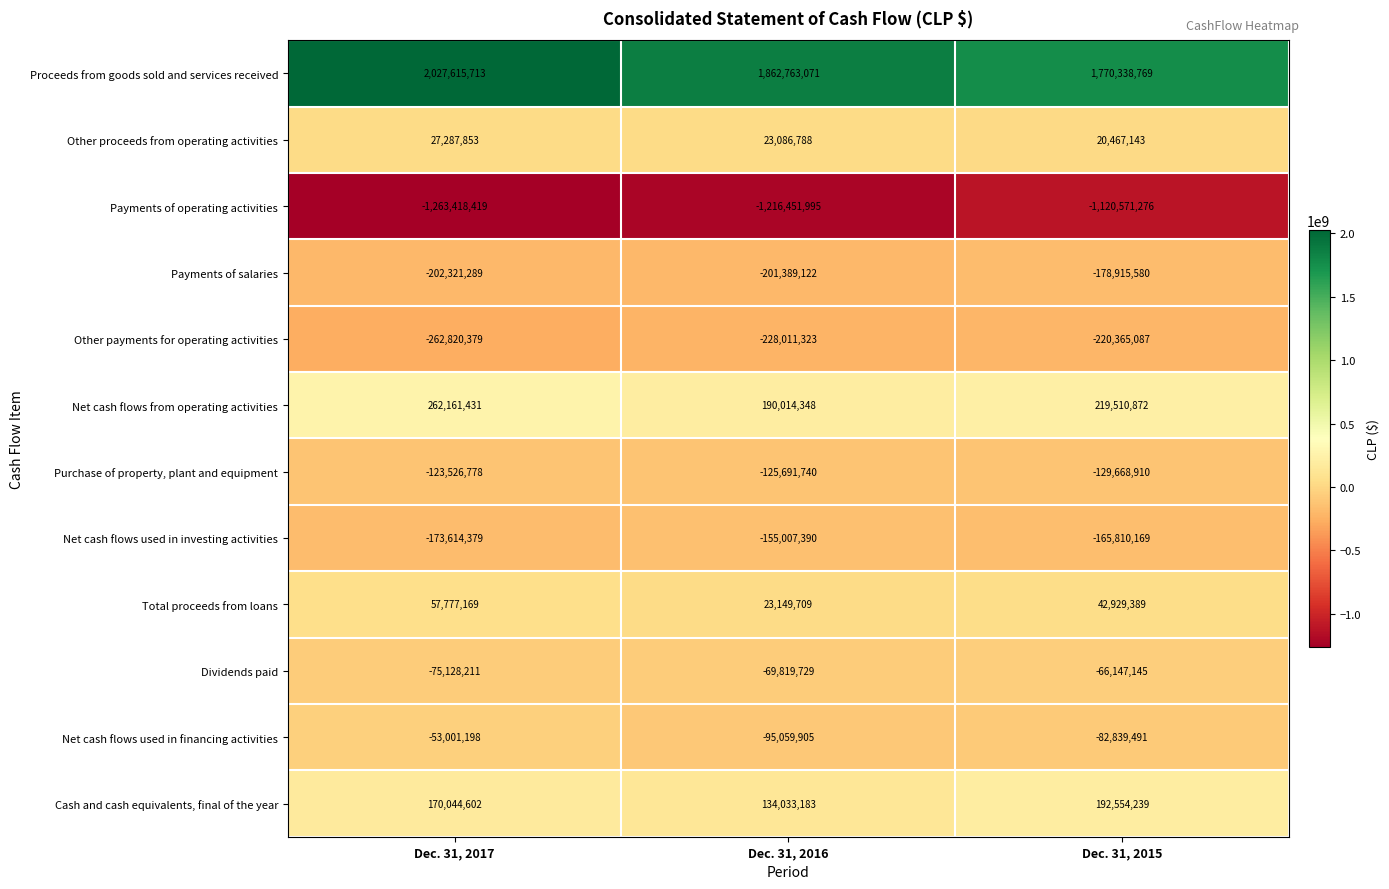

Between Dec. 31, 2016 and Dec. 31, 2015, which series saw the biggest shift?

Payments of operating activities